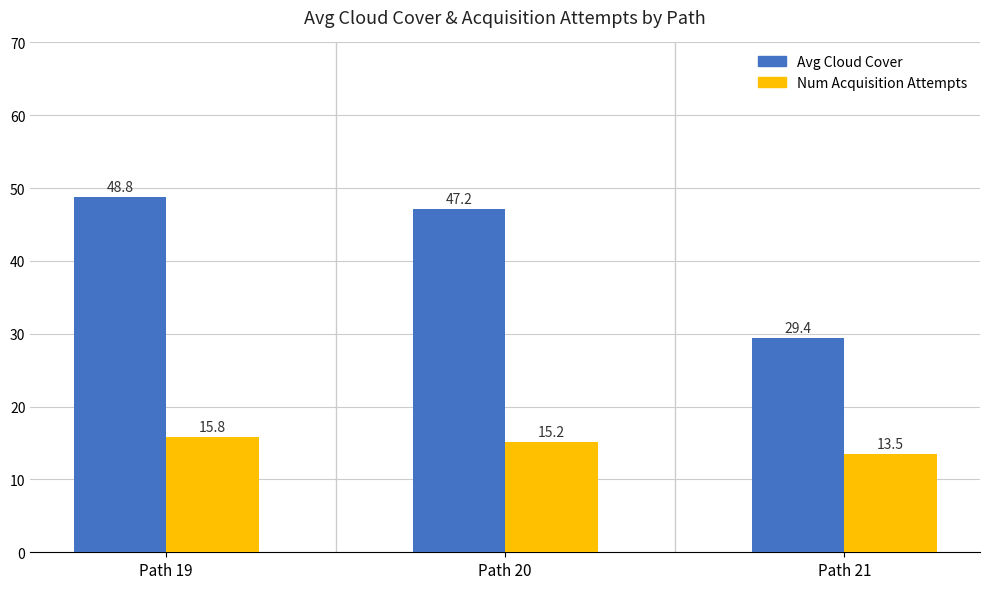

True or false: Num Acquisition Attempts has a value of 5.5 at Path 19.

False